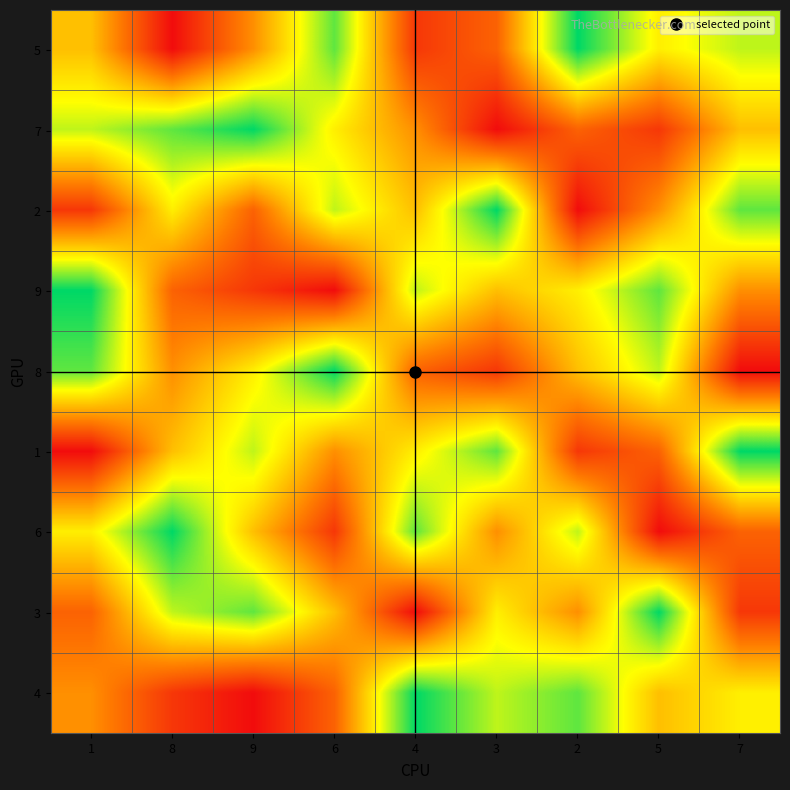

Reading left to right, transcribe all the data shown in this chart.

5: 1=5	8=1	9=4	6=8	4=2	3=3	2=9	5=6	7=7
7: 1=7	8=8	9=9	6=6	4=4	3=1	2=3	5=2	7=5
2: 1=2	8=6	9=3	6=7	4=5	3=9	2=1	5=4	7=8
9: 1=9	8=3	9=2	6=1	4=7	3=5	2=6	5=8	7=4
8: 1=8	8=4	9=6	6=9	4=3	3=2	2=5	5=7	7=1
1: 1=1	8=5	9=7	6=4	4=6	3=8	2=2	5=3	7=9
6: 1=6	8=9	9=5	6=2	4=8	3=4	2=7	5=1	7=3
3: 1=3	8=7	9=8	6=5	4=1	3=6	2=4	5=9	7=2
4: 1=4	8=2	9=1	6=3	4=9	3=7	2=8	5=5	7=6